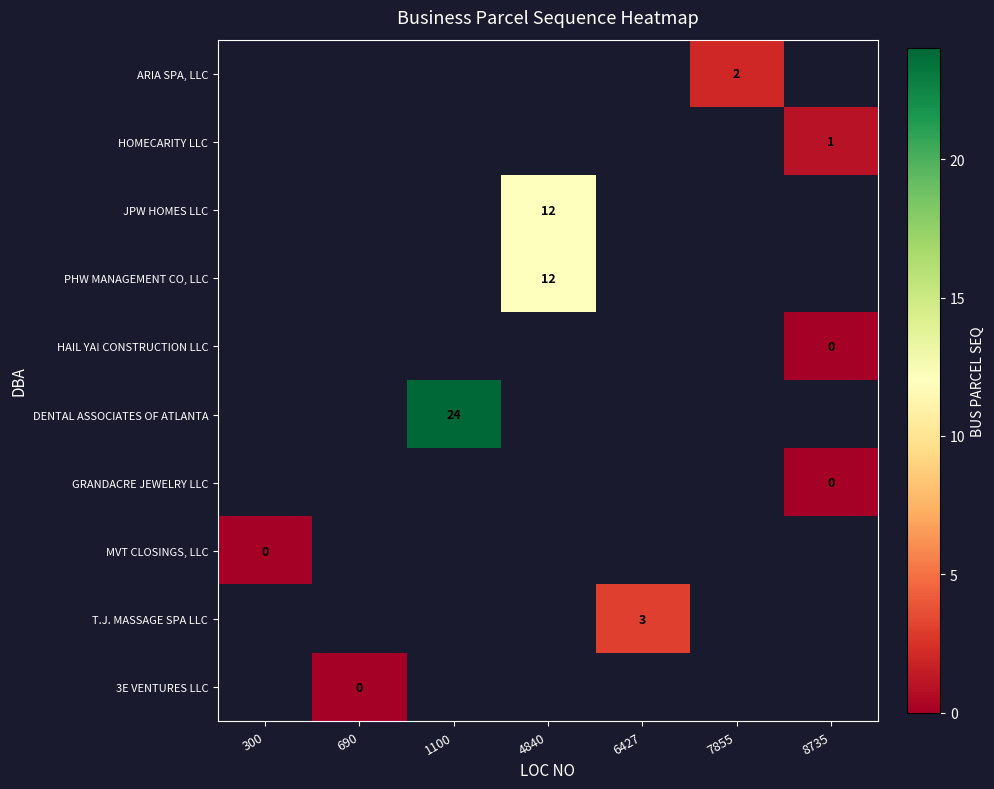

What is the smallest value displayed?

-1